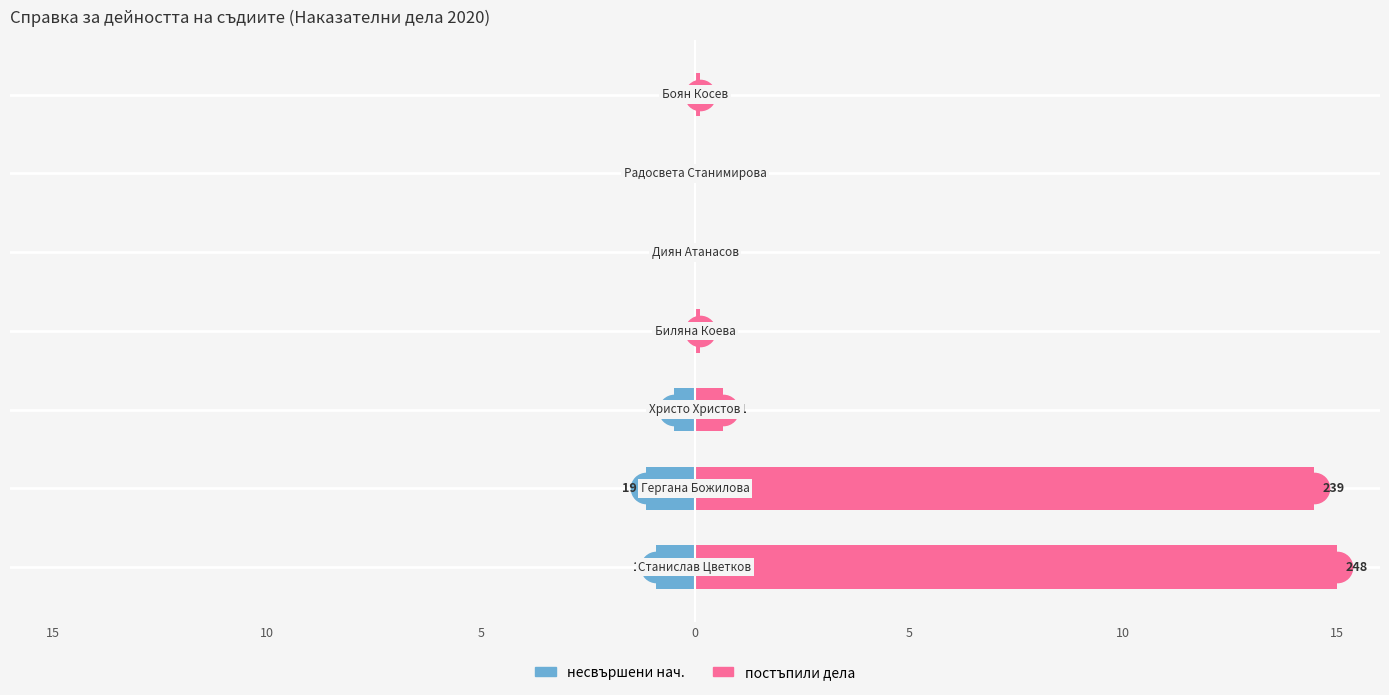

Which series changed the most between 5 and 5?

постъпили дела